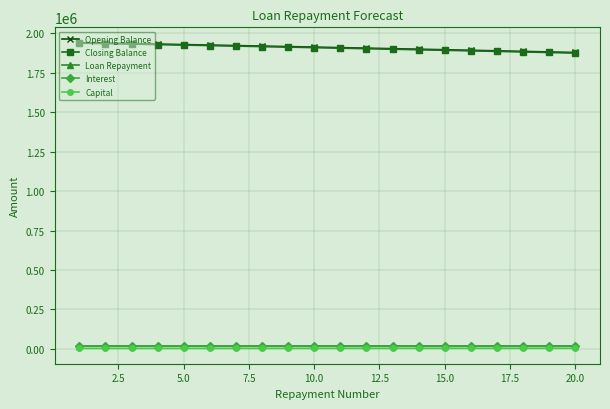

At how many categories does at least one series exceed 569475?

20